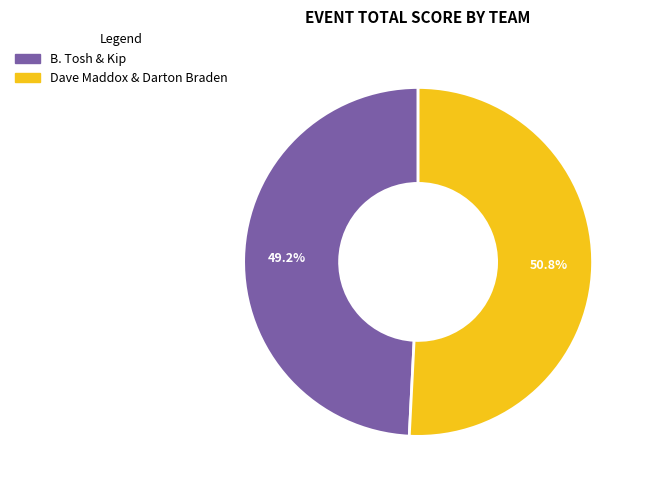

Count the number of slices in the pie.

2